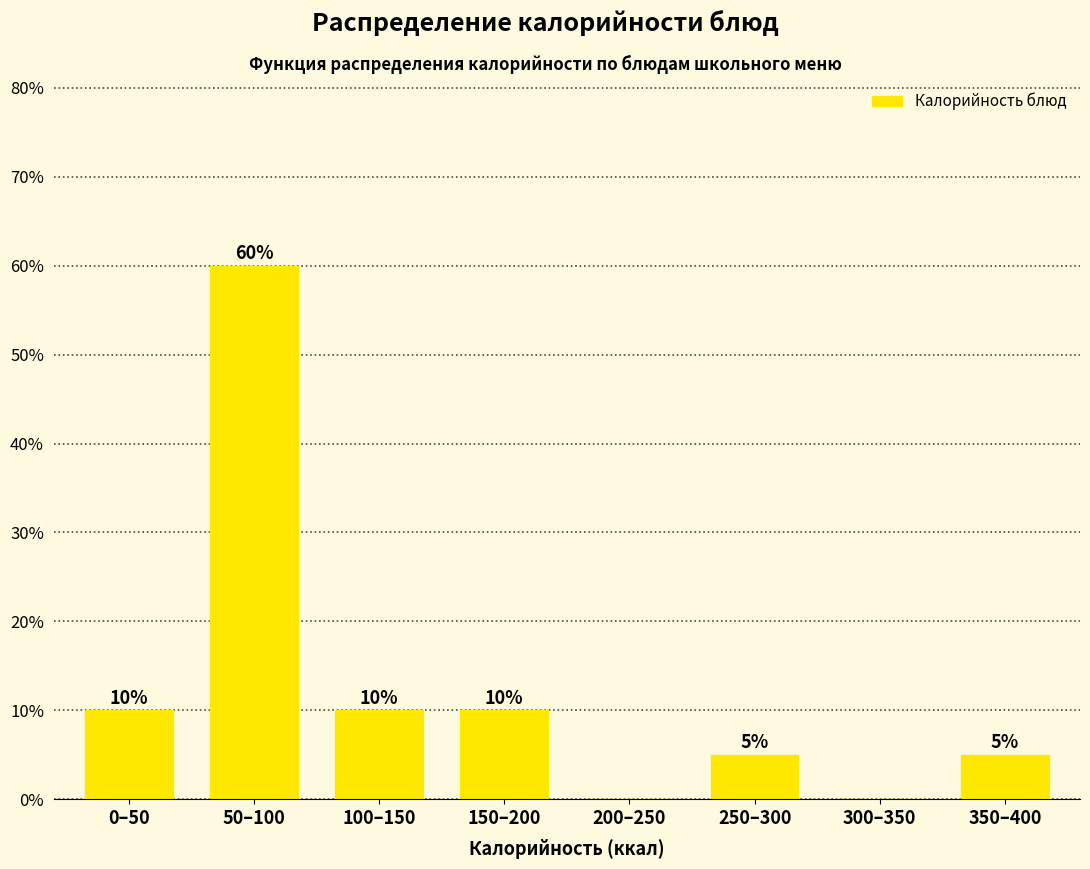

Reading left to right, transcribe all the data shown in this chart.

0–50=10	50–100=60	100–150=10	150–200=10	200–250=0	250–300=5	300–350=0	350–400=5